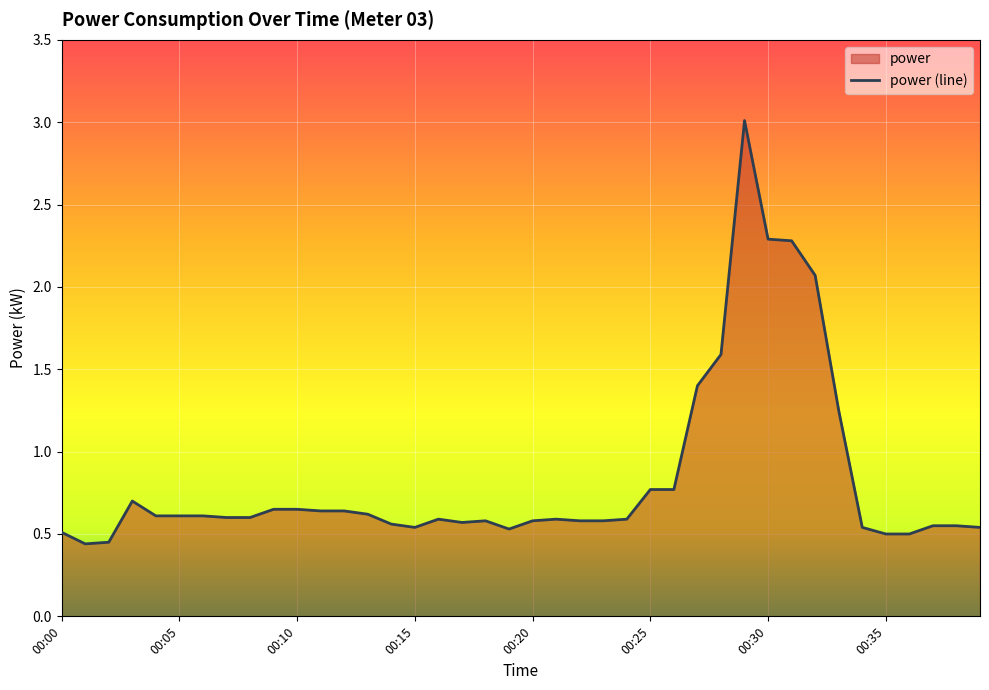

Which category has the lowest value across all series?

00:01